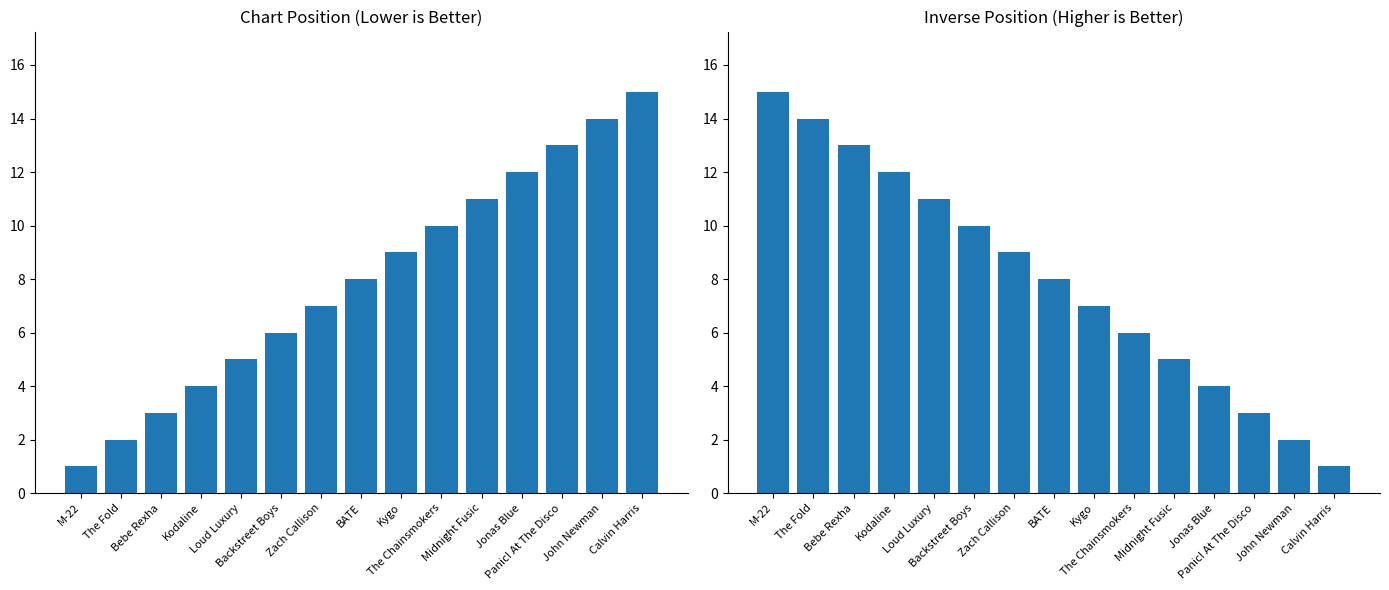

What is the difference between the highest and lowest values at M-22?

14